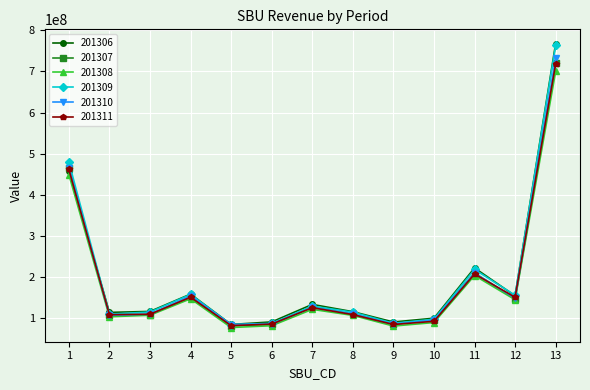

Which series has the largest range (max minus min)?

201306